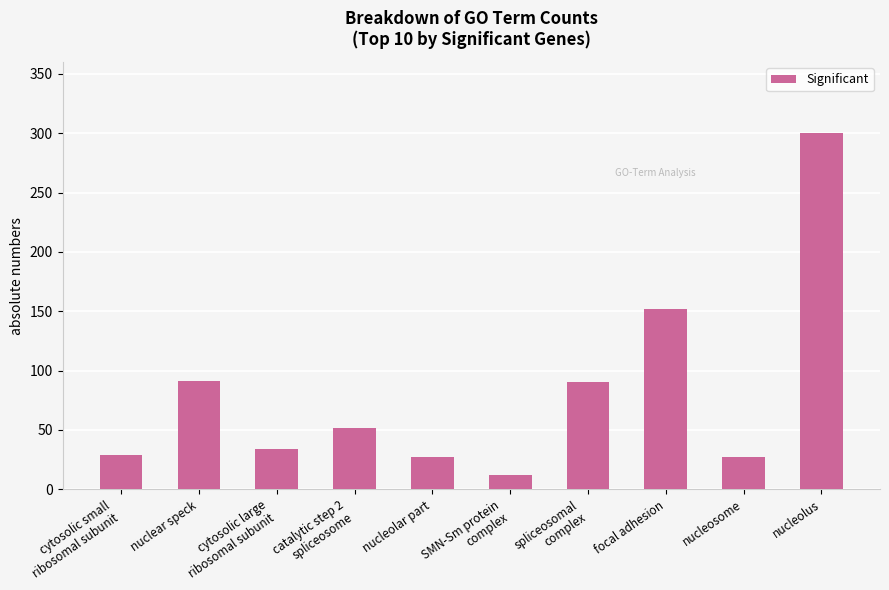

What is the average value?

81